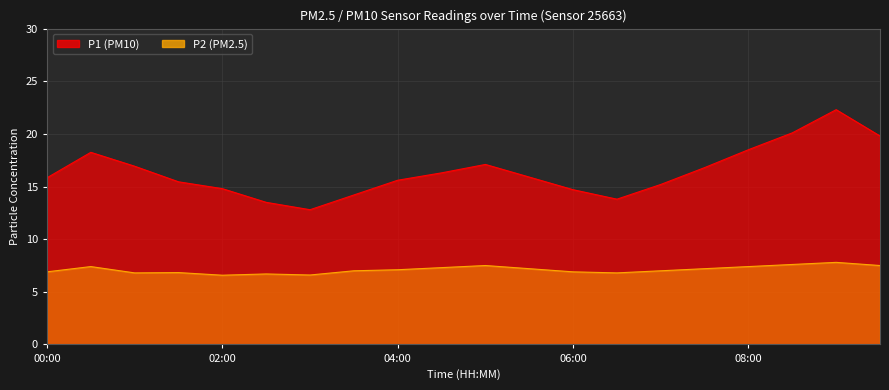

Reading left to right, what are all the values shown in this chart?

P1: 15.8	18.2	16.9	15.4	14.8	13.5	12.8	14.2	15.6	16.3	17.1	15.9	14.7	13.8	15.2	16.8	18.5	20.1	22.3	19.8
P2: 6.9	7.4	6.8	6.8	6.6	6.7	6.6	7.0	7.1	7.3	7.5	7.2	6.9	6.8	7.0	7.2	7.4	7.6	7.8	7.5